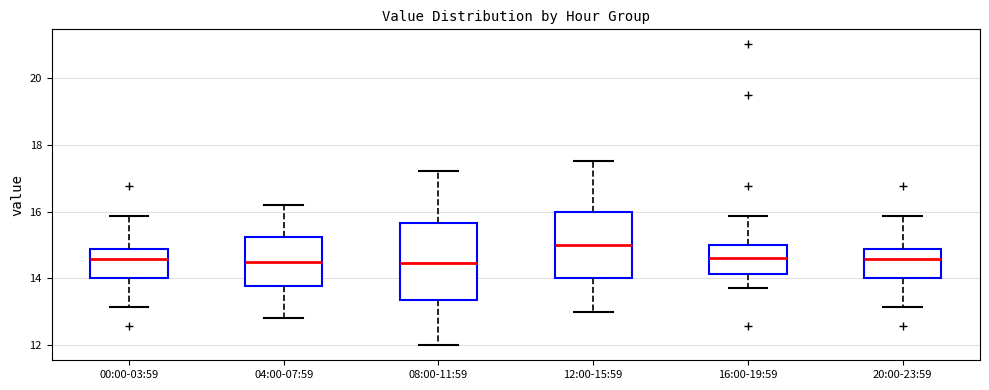

Which box is the tallest, from its lower edge to its upper edge?

08:00-11:59